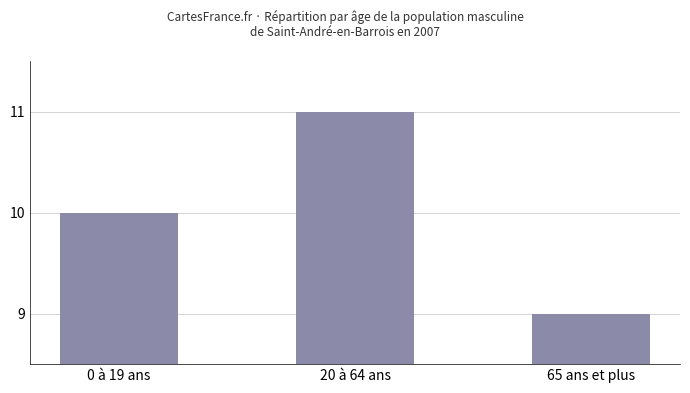

Which category has the highest value across all series?

20 à 64 ans